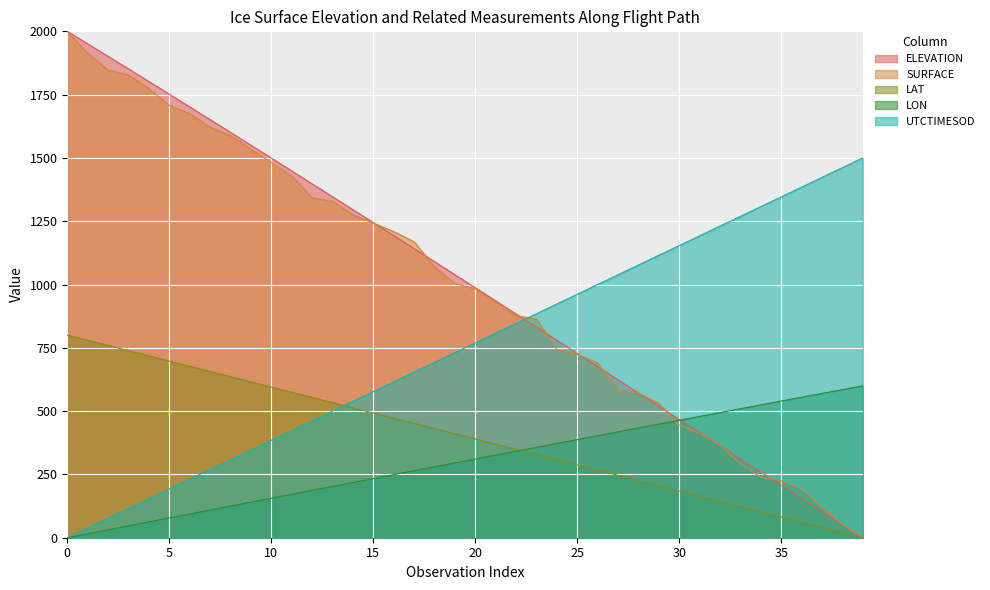

The SURFACE series shows 1507.5 at 19. True or false?

False